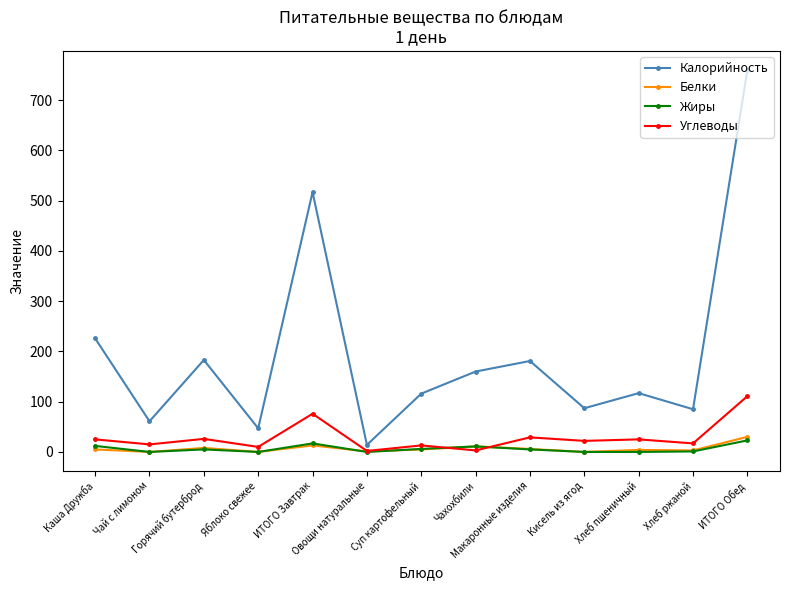

Which series has the largest total across all categories?

Калорийность